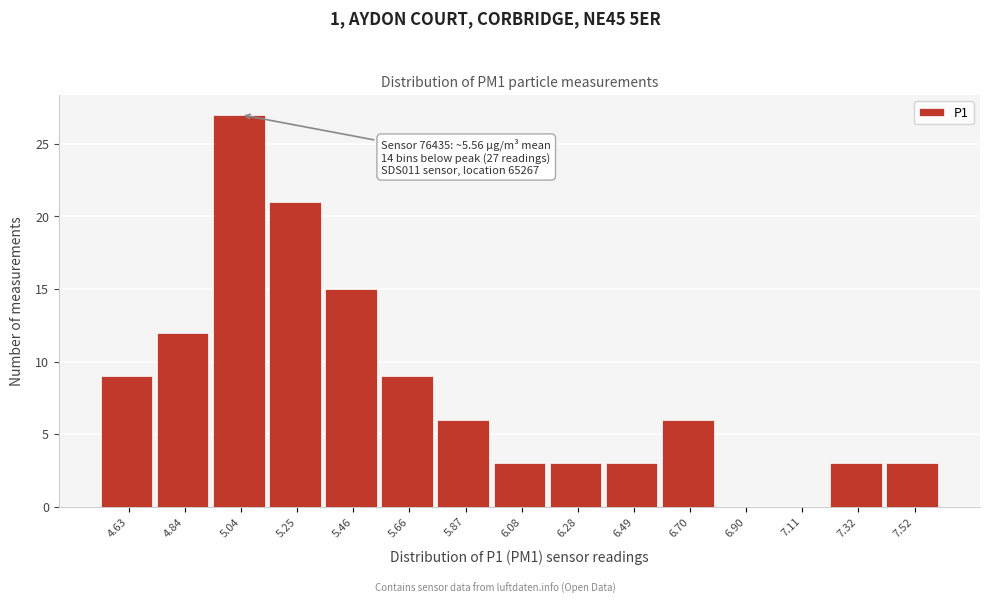

Reading left to right, extract all data points from this chart.

4.63=9	4.84=12	5.04=27	5.25=21	5.46=15	5.66=9	5.87=6	6.08=3	6.28=3	6.49=3	6.70=6	6.90=0	7.11=0	7.32=3	7.52=3